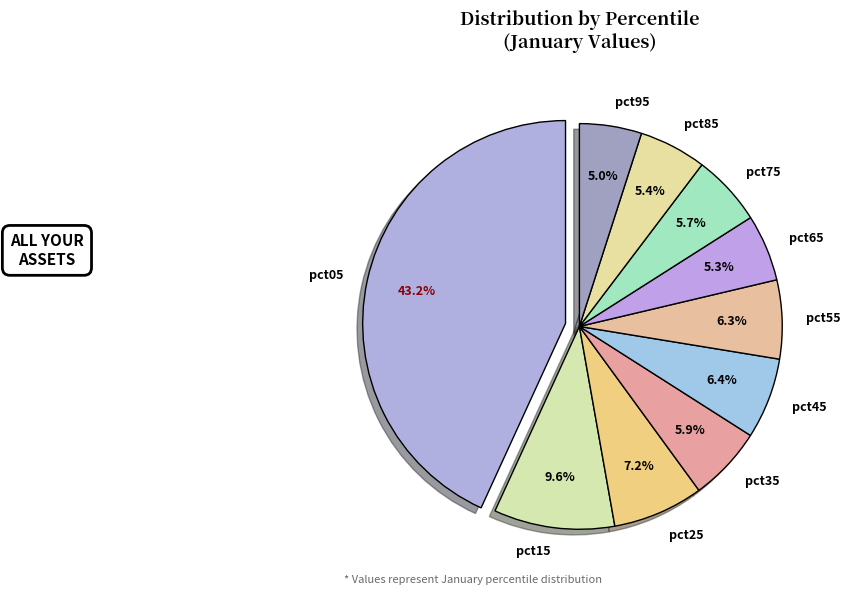

How many slices are in this pie chart?

10